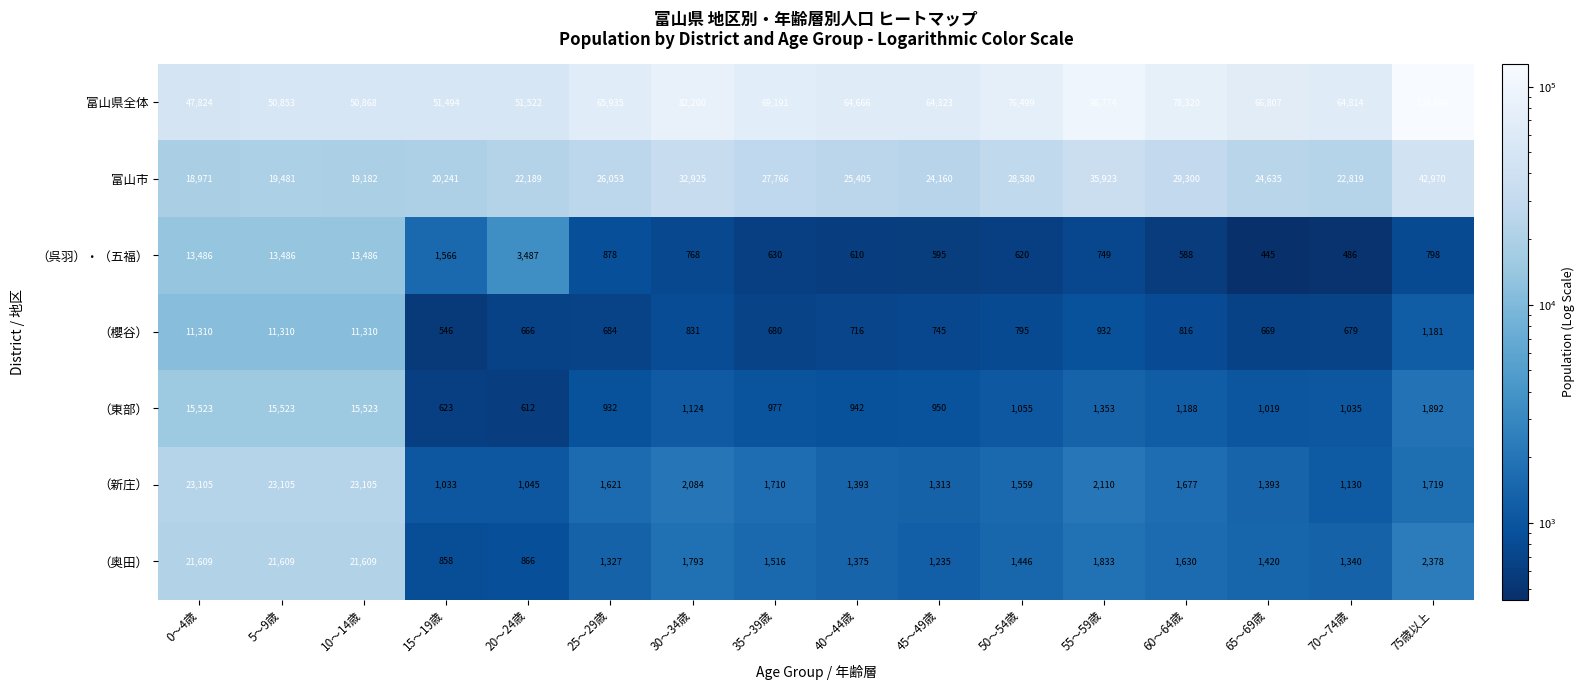

Which series has the largest total across all categories?

富山県全体